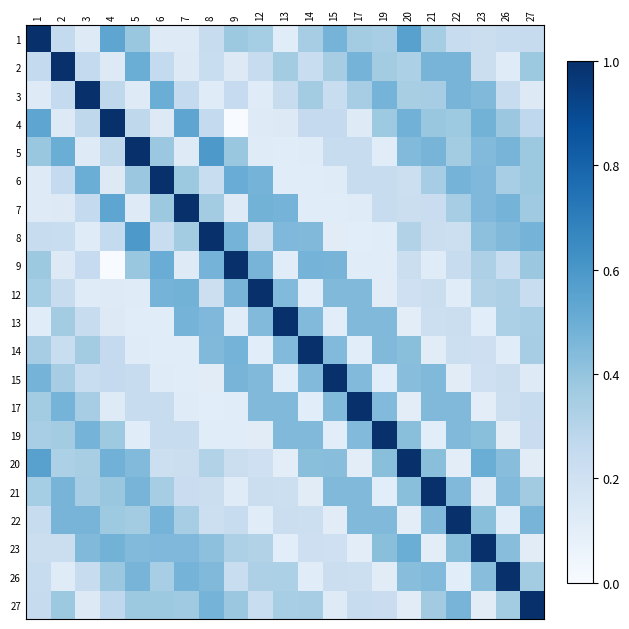

What is the difference between the highest and lowest values at 14?

0.9